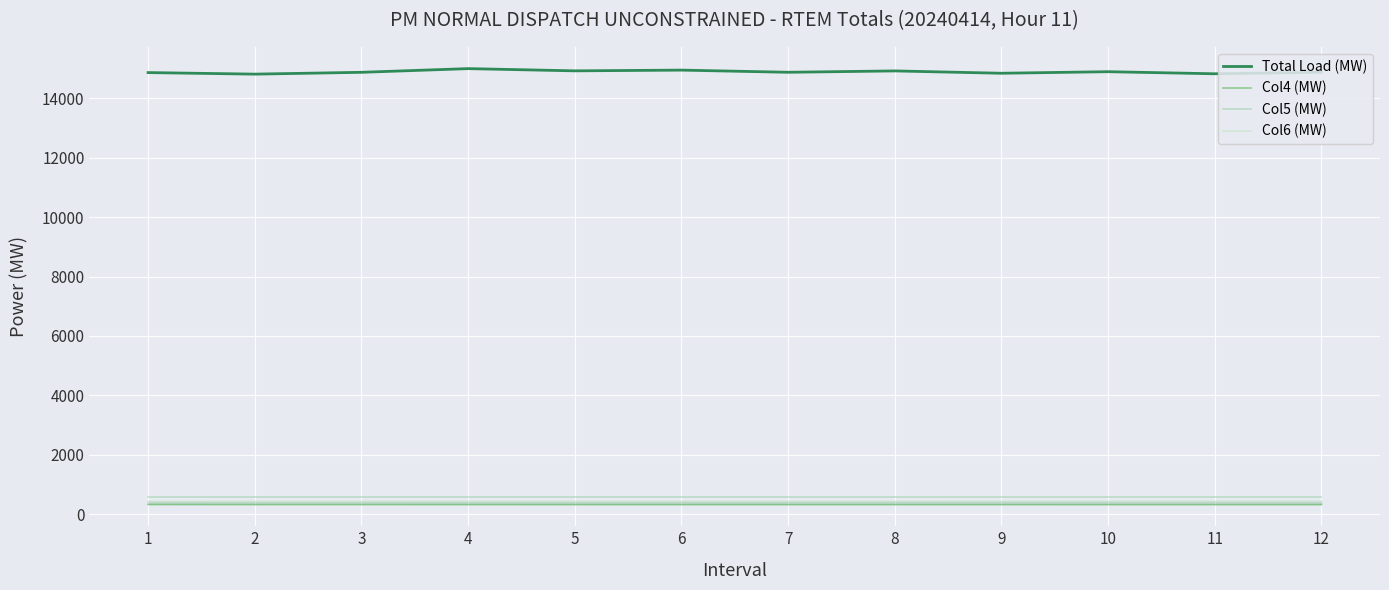

At which label is Col4 (MW) closest to 331?

4